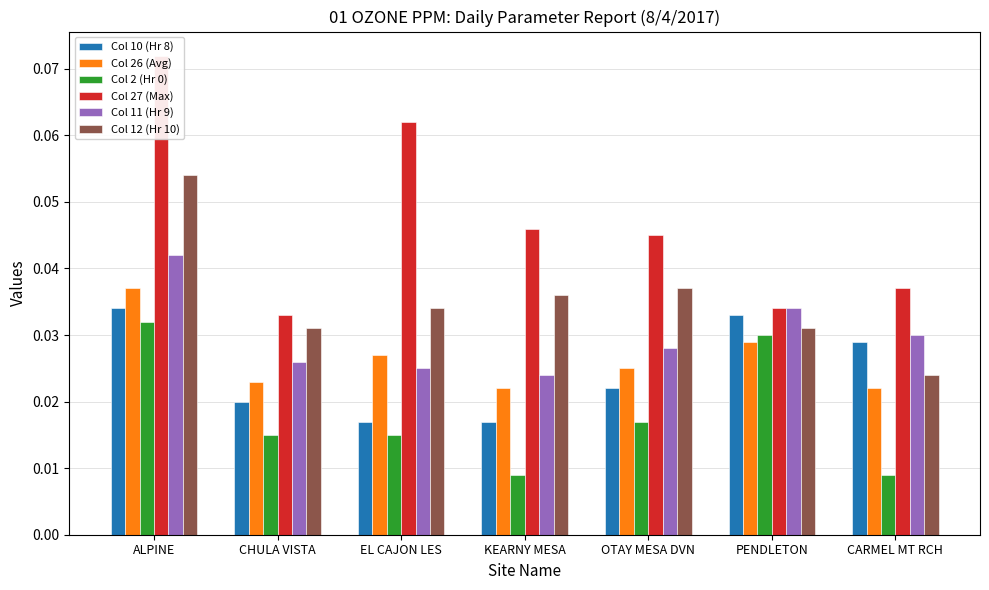

Rank the categories by Col 11 (Hr 9) value from lowest to highest.

KEARNY MESA, EL CAJON LES, CHULA VISTA, OTAY MESA DVN, CARMEL MT RCH, PENDLETON, ALPINE